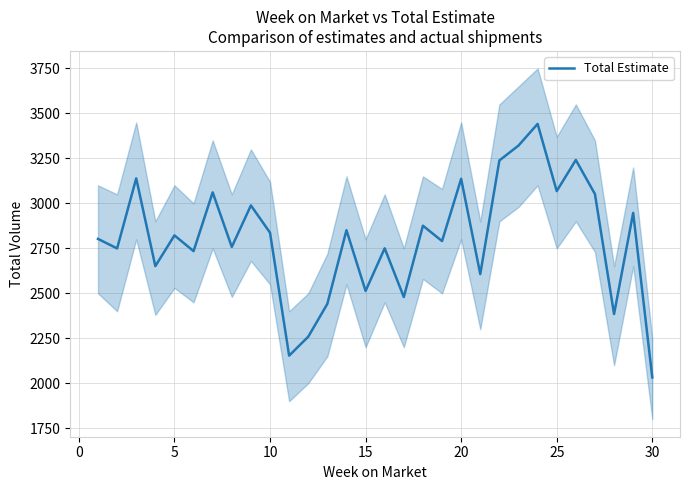

What is the minimum value for Total Estimate?

2032.2